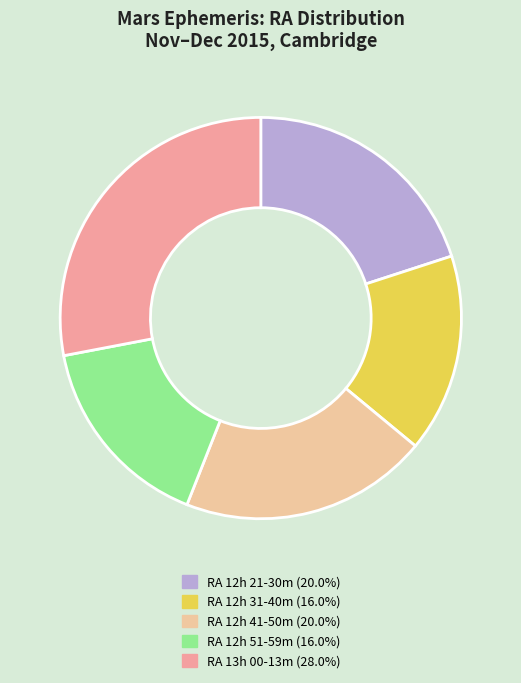

Does any single category account for the majority?

No